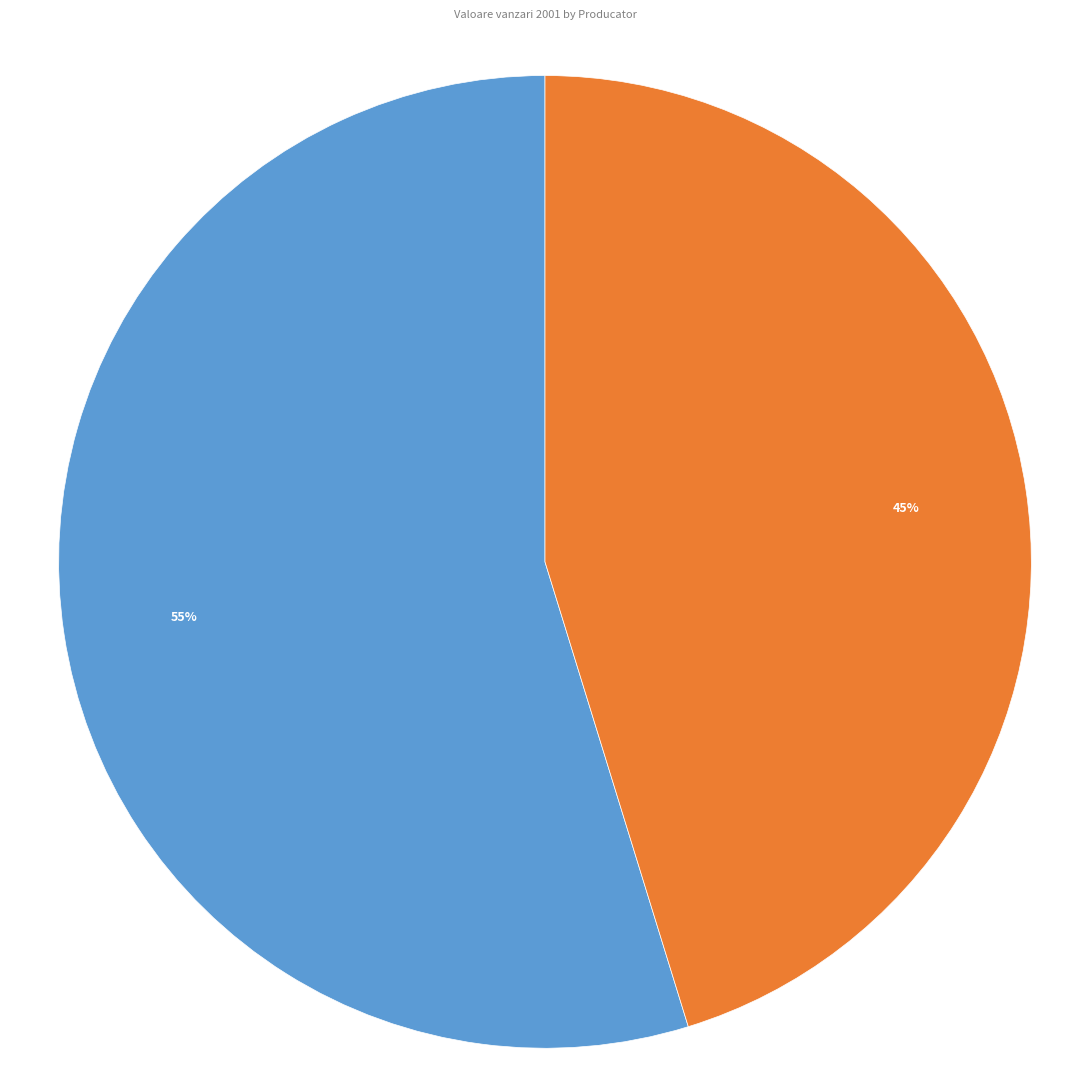

Is the sum of AMD and Intel greater than half?

Yes